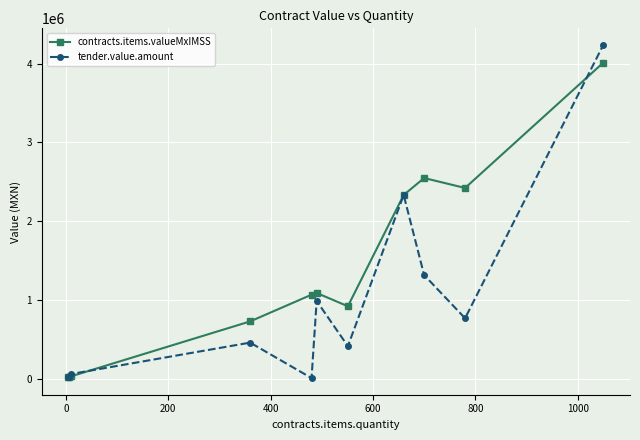

Which series has the largest total across all categories?

contracts.items.valueMxIMSS